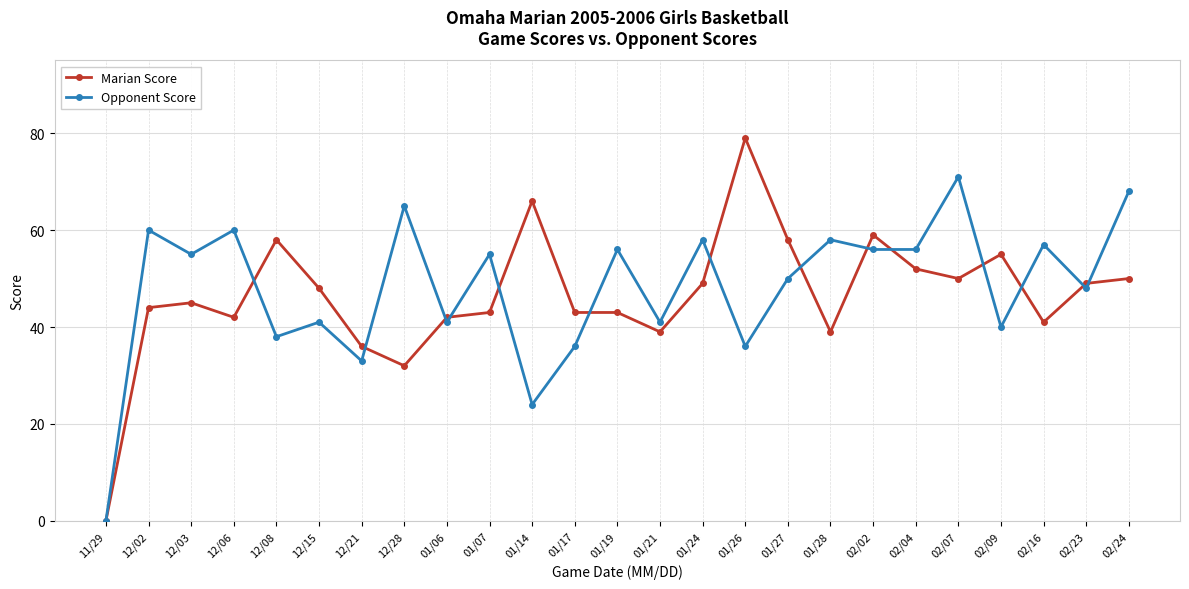

At which category does Opponent Score reach its first local valley?

12/03